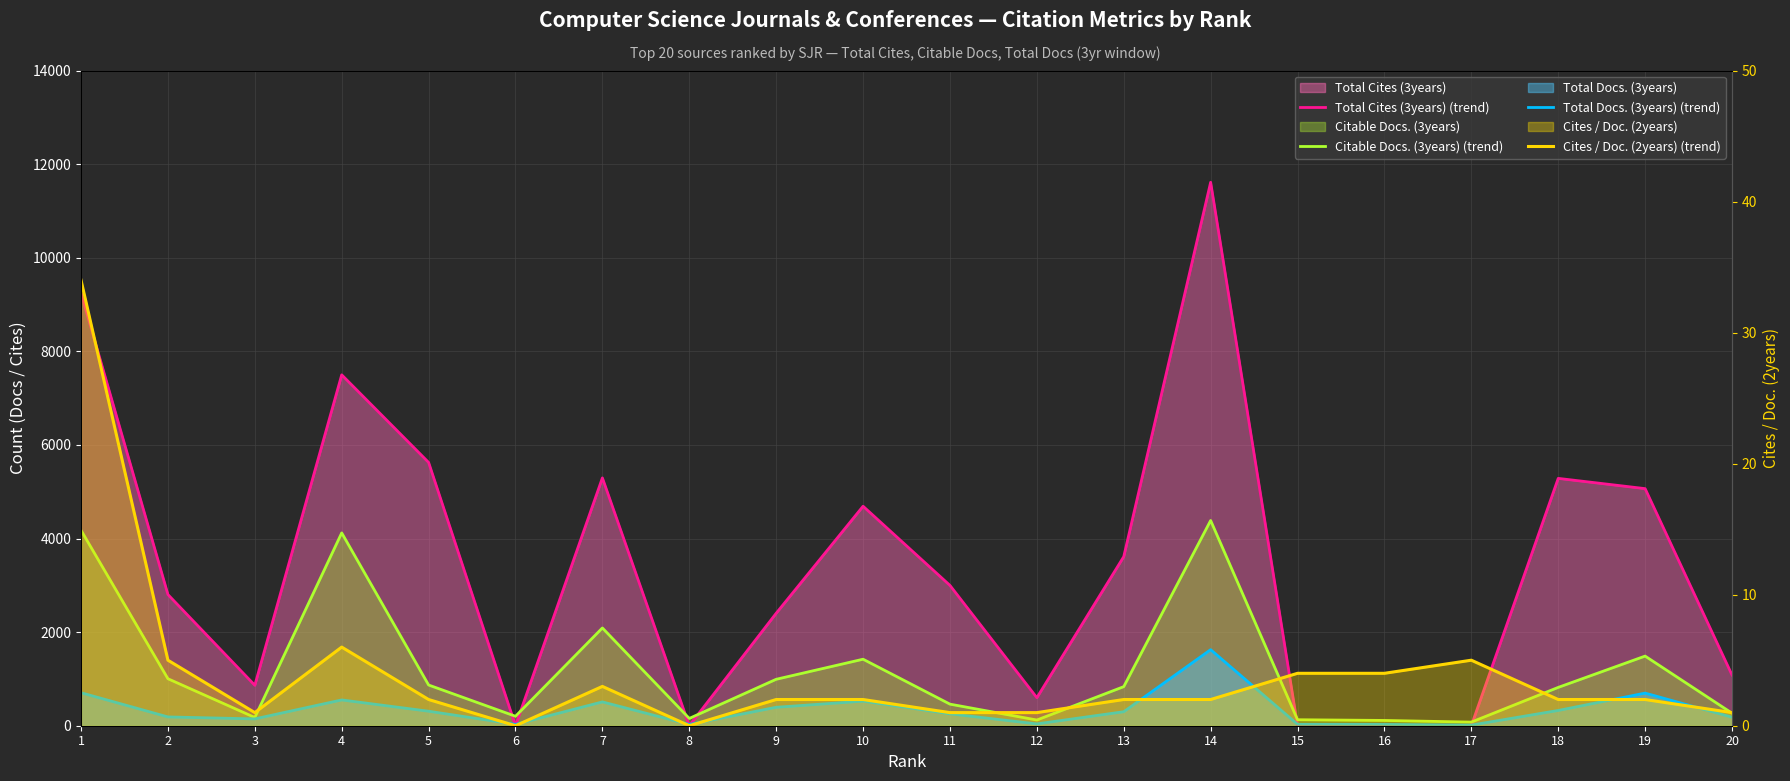

Rank the categories by Total Cites (3years) (trend) value from highest to lowest.

14, 1, 4, 5, 7, 18, 19, 10, 13, 11, 2, 9, 20, 3, 12, 6, 8, 15, 16, 17